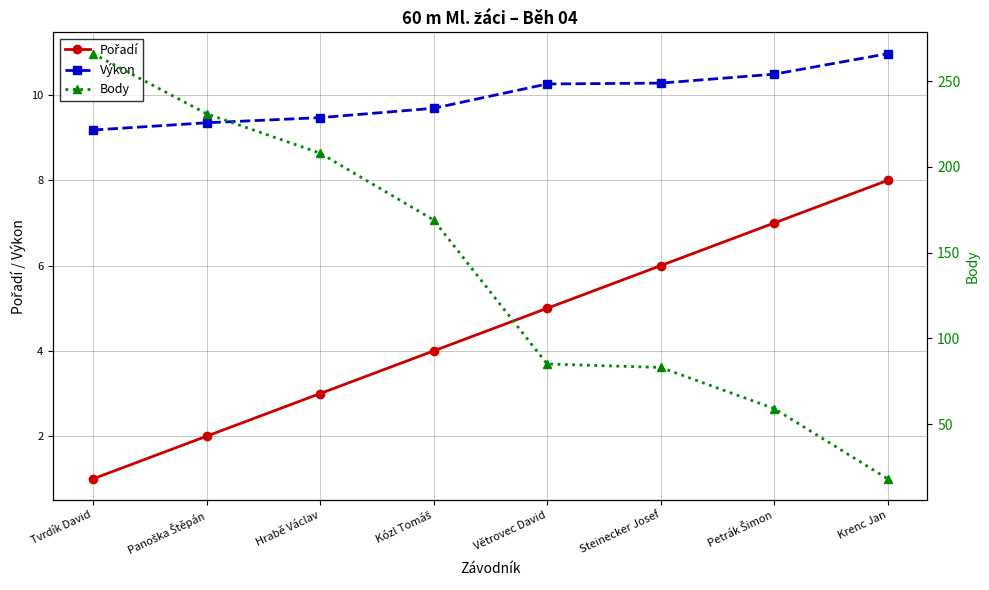

What position from the left is Tvrdík David?

1